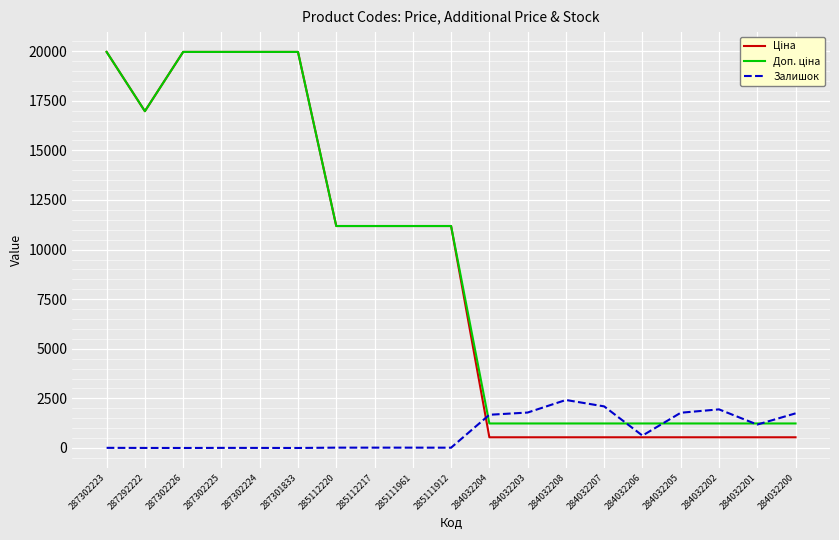

What is the maximum value for Залишок?

2419.0